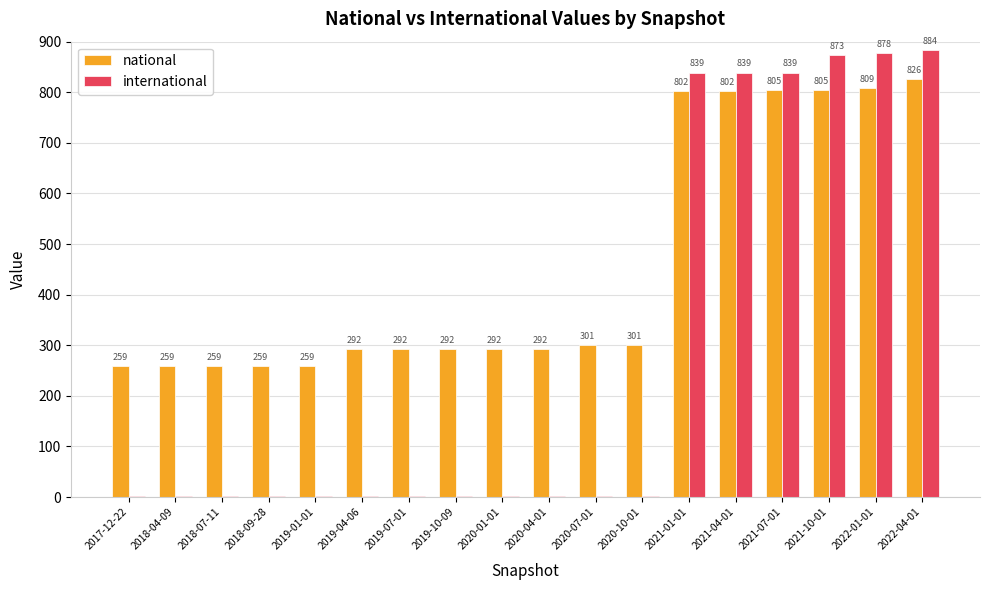

True or false: national has a value of 439 at 2020-01-01.

False